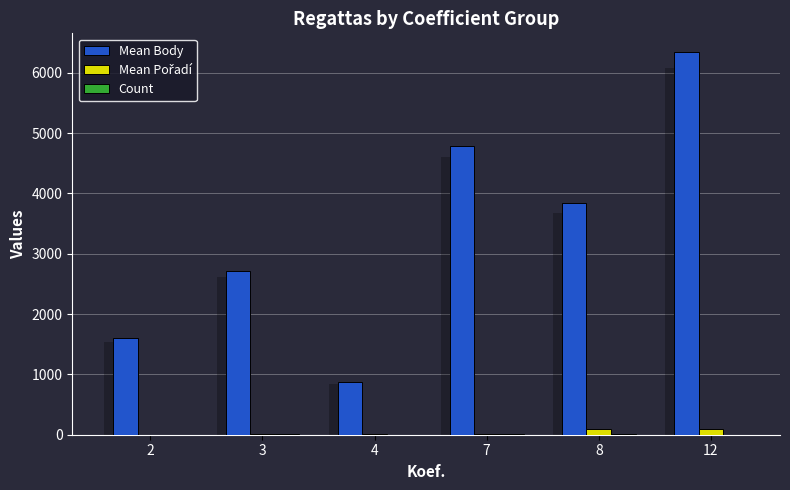

At which category does the chart reach its peak across all series?

12